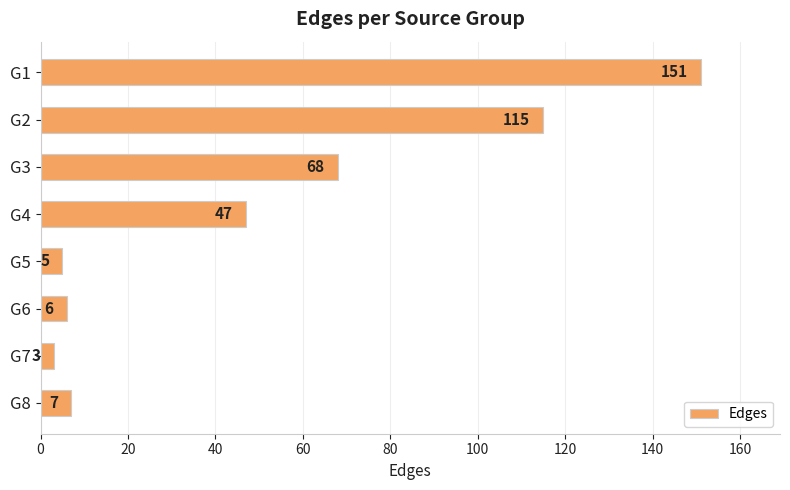

How many data points does each series have?

8